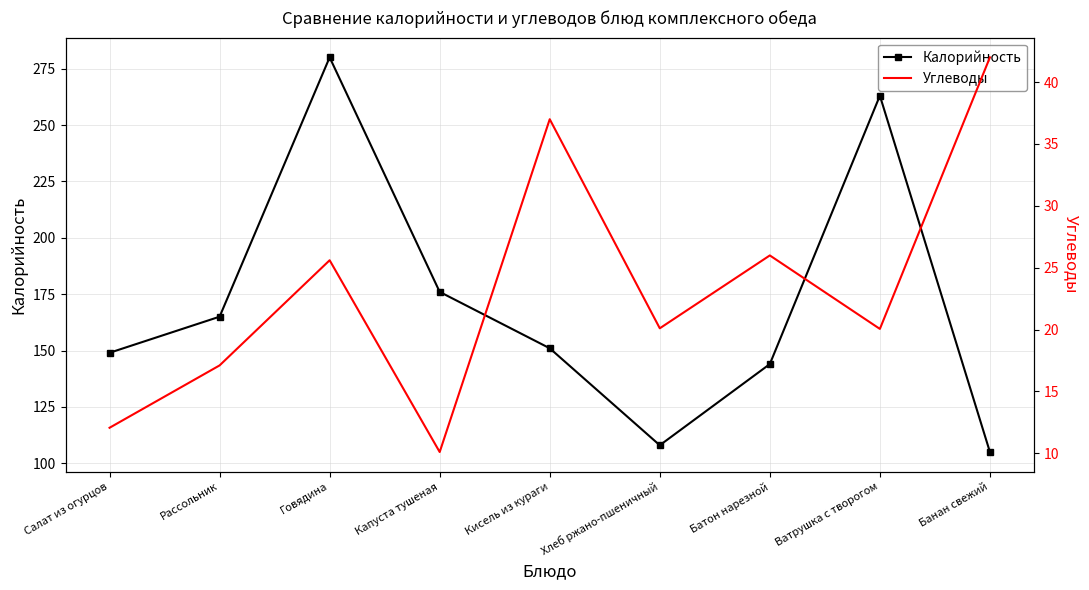

True or false: Углеводы and Калорийность cross at least once.

False